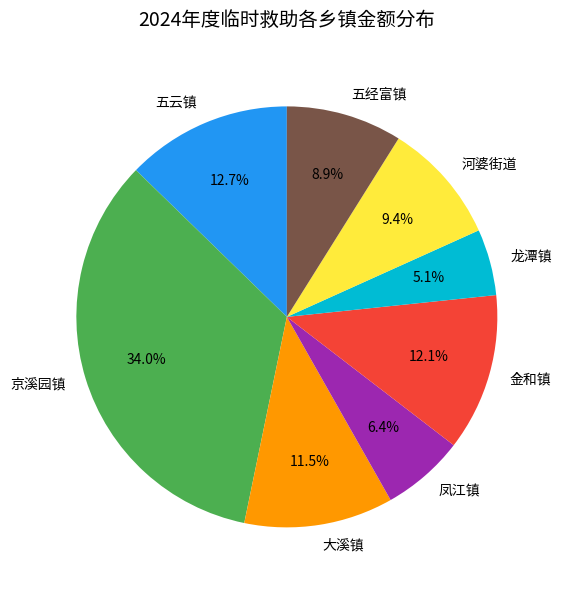

Count the number of slices in the pie.

8